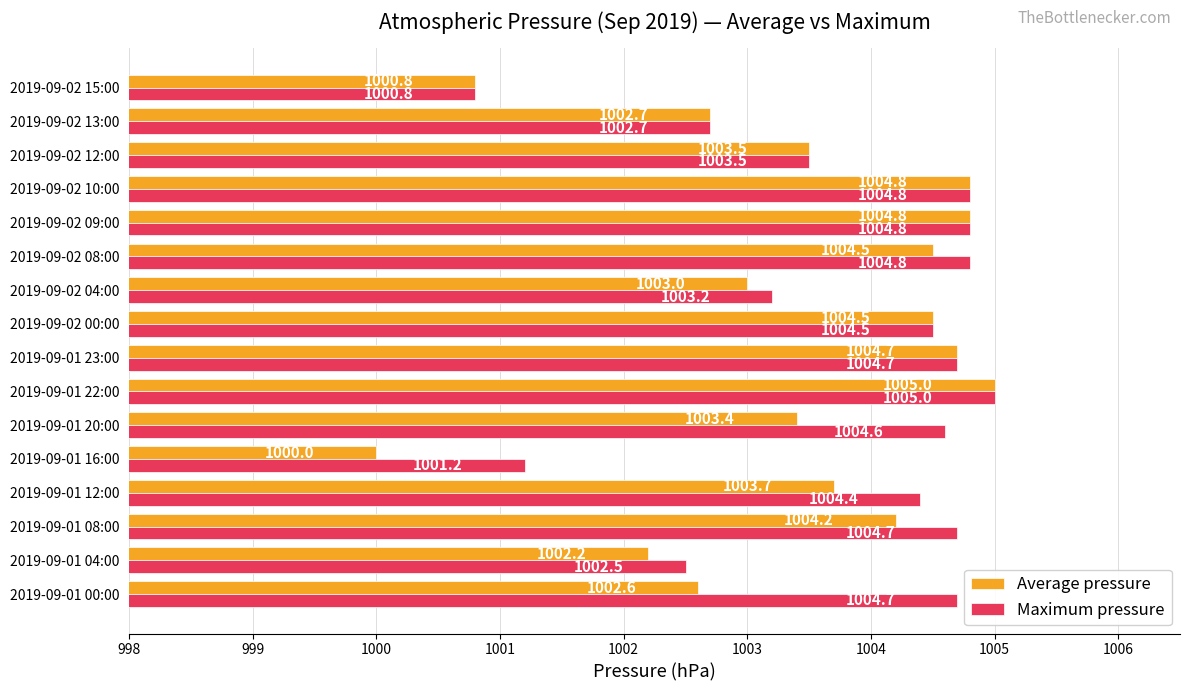

The value of Maximum pressure at 2019-09-02 00:00 is 1004.5. True or false?

True